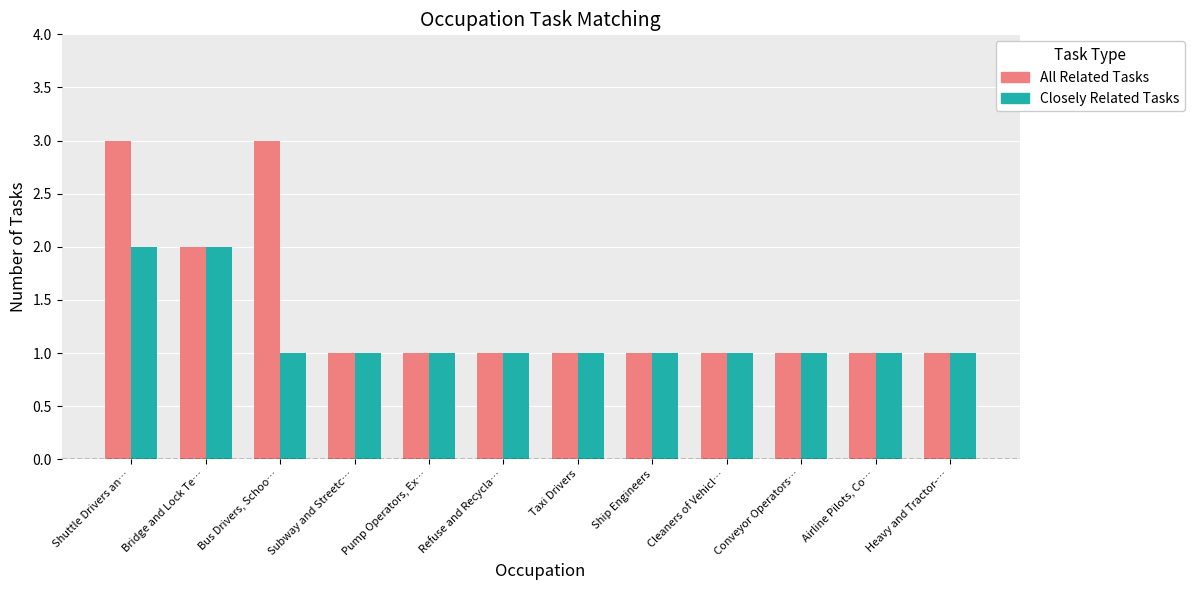

Rank the series by their average value, from lowest to highest.

Closely Related Tasks, All Related Tasks